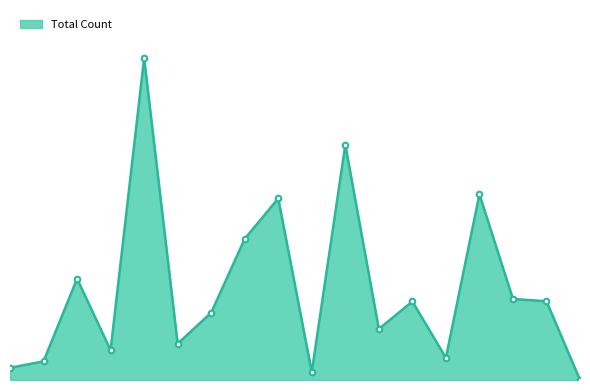

Reading left to right, transcribe all the data shown in this chart.

ACACIA HILLS=62	ADELAIDE RIVER=95	ALAWA=516	ALICE SPRINGS-0870=152	ALICE SPRINGS-0871=1639	ALICE SPRINGS-0872=185	ALYANGULA=343	ANULA=719	ARALUEN=925	ARUMBERA=40	BAKEWELL=1198	BATCHELOR=260	BAYVIEW=400	BEES CREEK=113	BELLAMACK=946	BERRIMAH=413	BERRY SPRINGS=401	BINJARI=0